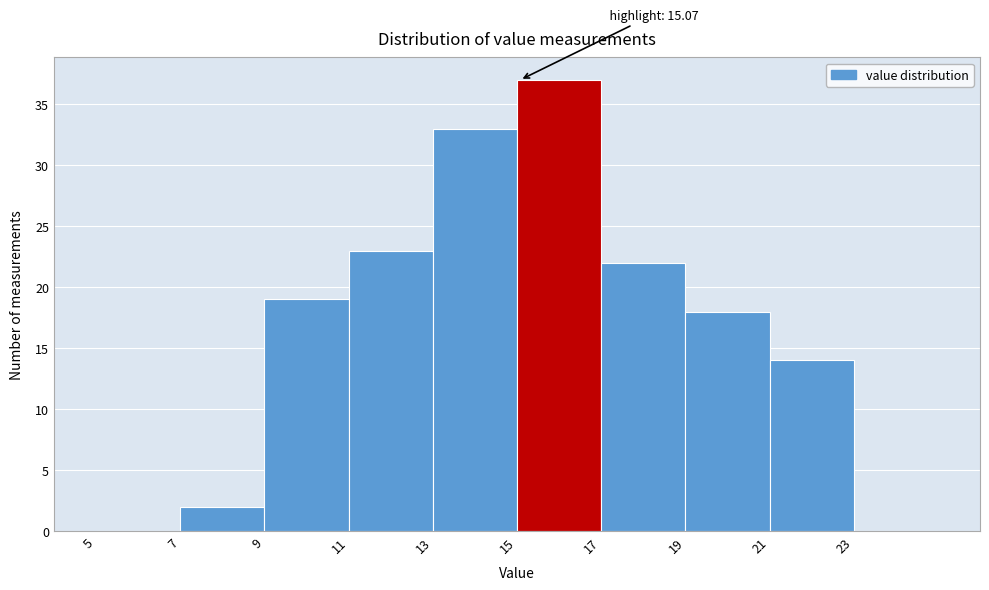

Which range on the x-axis has the tallest bar?

15 to 17